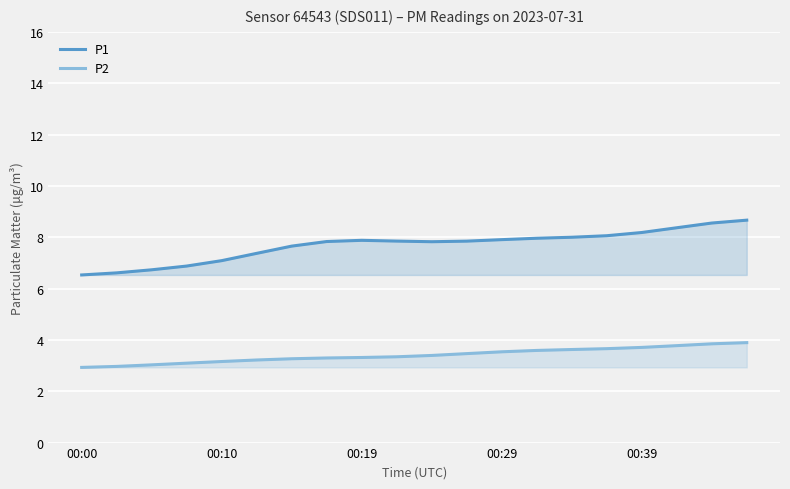

What position from the left is 7?

8